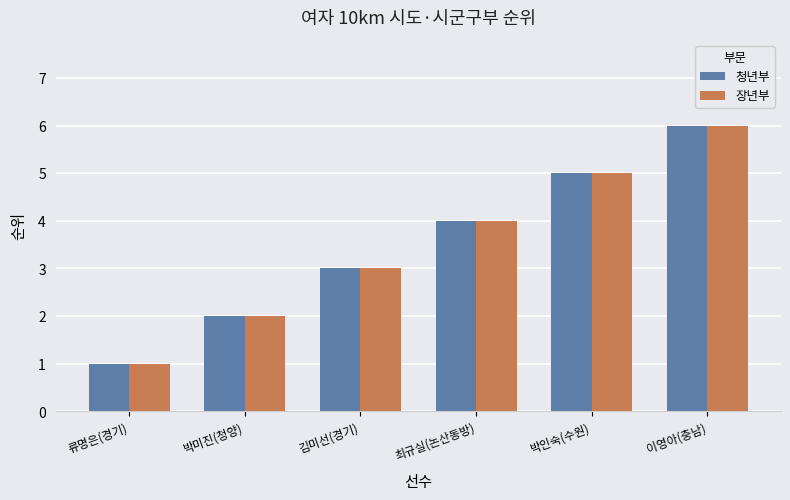

How many data points in 청년부 are less than 4?

3